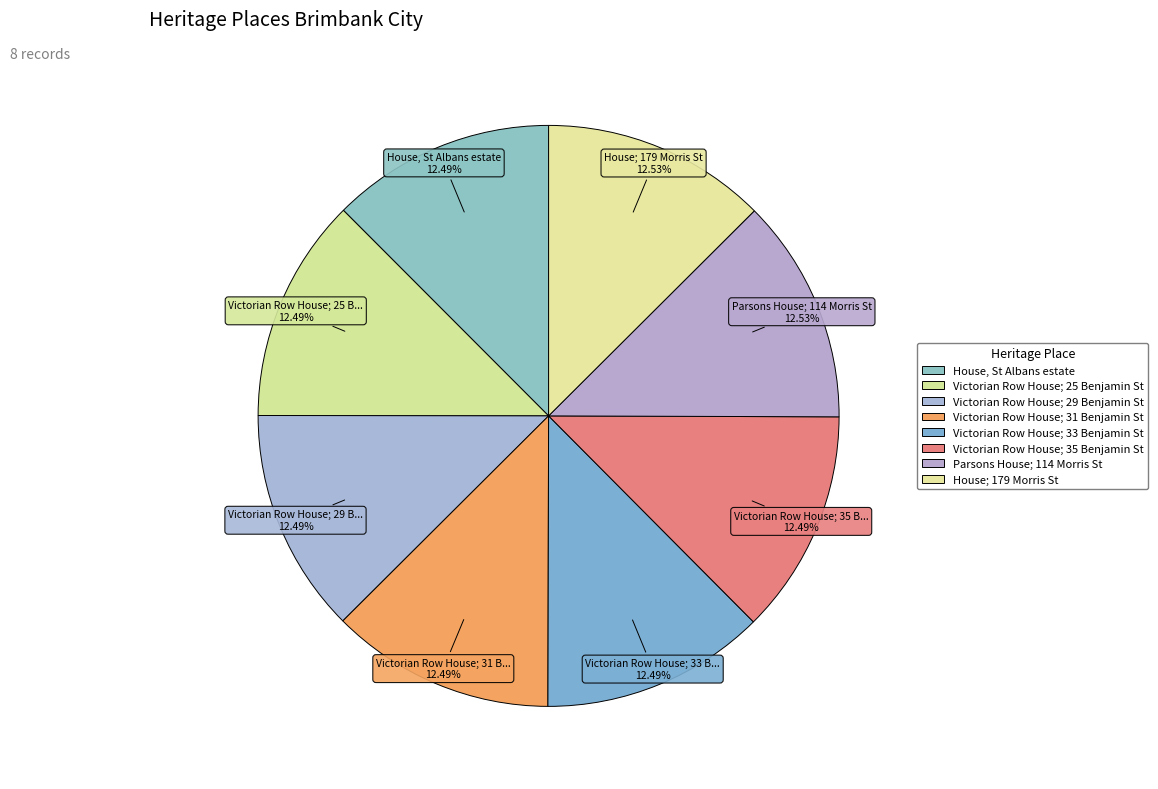

Rank the categories by value from lowest to highest.

House, St Albans estate, Victorian Row House; 25 Benjamin St, Victorian Row House; 29 Benjamin St, Victorian Row House; 31 Benjamin St, Victorian Row House; 33 Benjamin St, Victorian Row House; 35 Benjamin St, Parsons House; 114 Morris St, House; 179 Morris St